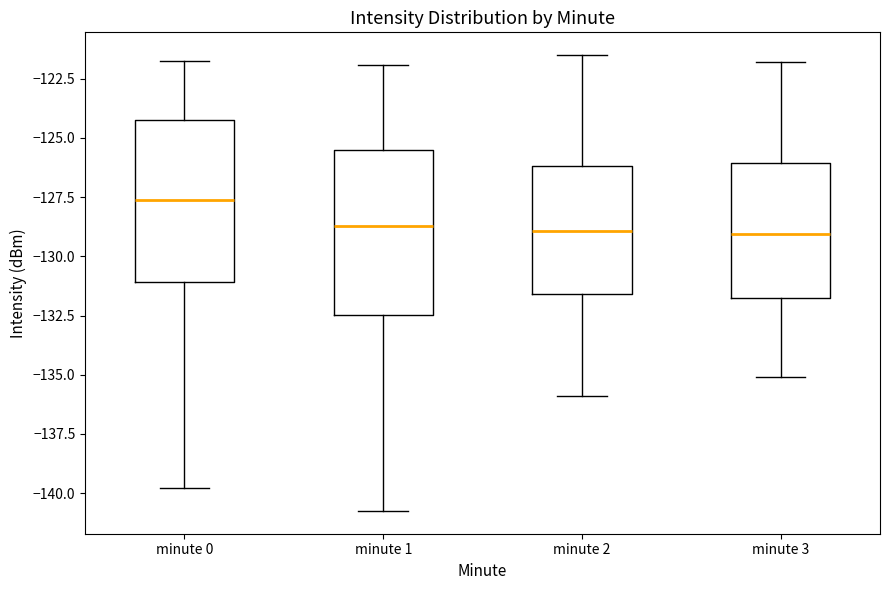

Reading left to right, read every box against the y-axis: the position of its median line, the range the box covers, and the ends of its whiskers. The values are not printed on the chart, so give them approximately, as read against the axis.

minute 0: median -127.5, box -131.0 to -124.5, whiskers -140.0 to -122.0
minute 1: median -128.5, box -132.5 to -125.5, whiskers -141.0 to -122.0
minute 2: median -129.0, box -131.5 to -126.0, whiskers -136.0 to -121.5
minute 3: median -129.0, box -132.0 to -126.0, whiskers -135.0 to -122.0